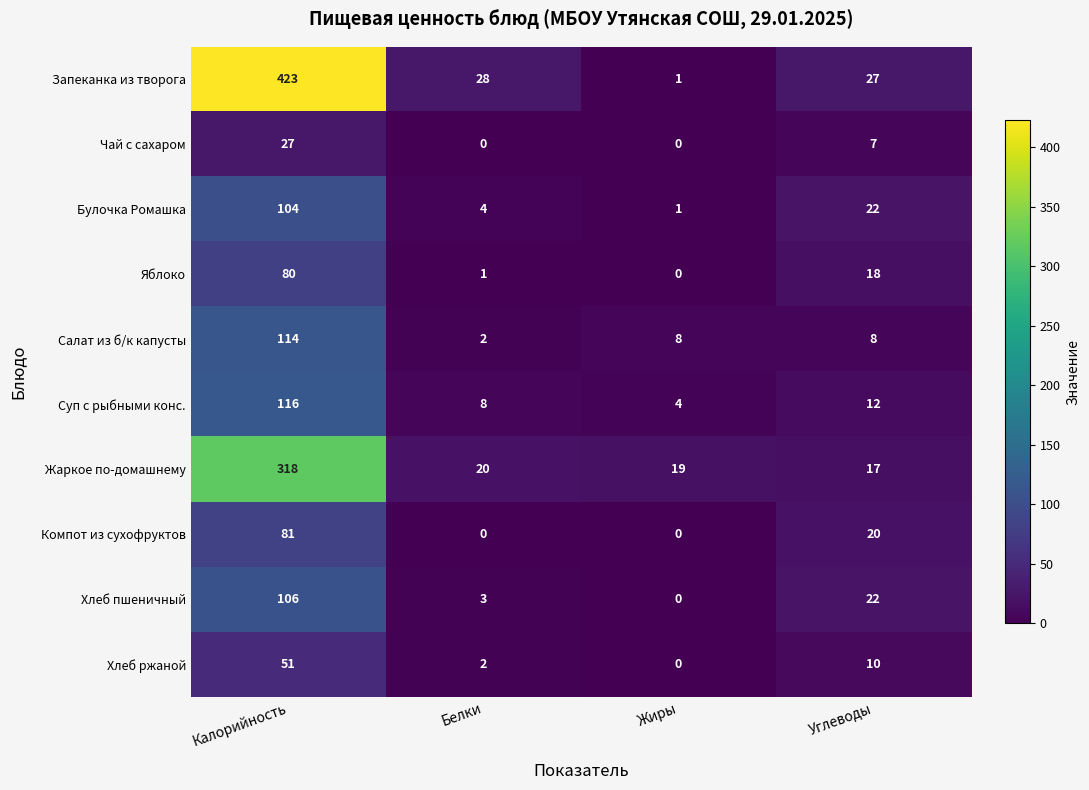

What is the difference between the Салат из б/к капусты values at Белки and Углеводы?

6